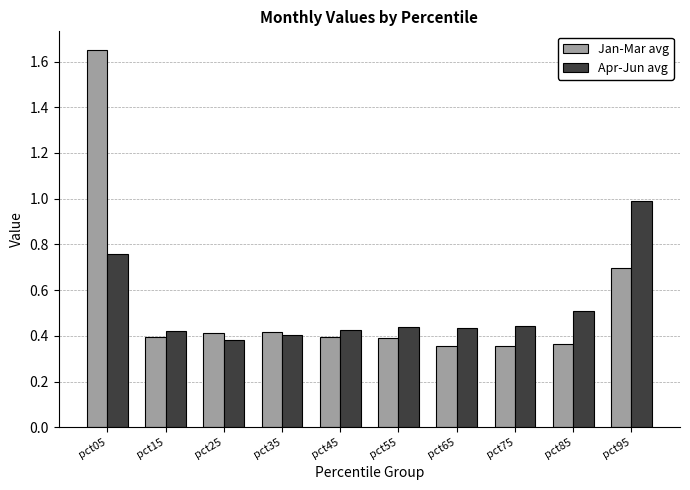

Which series has the largest total across all categories?

Jan-Mar avg